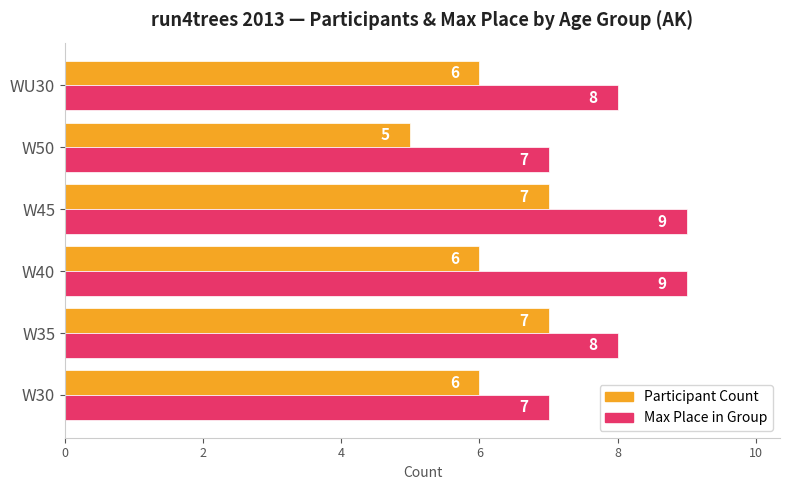

What is the minimum value shown in the chart?

5